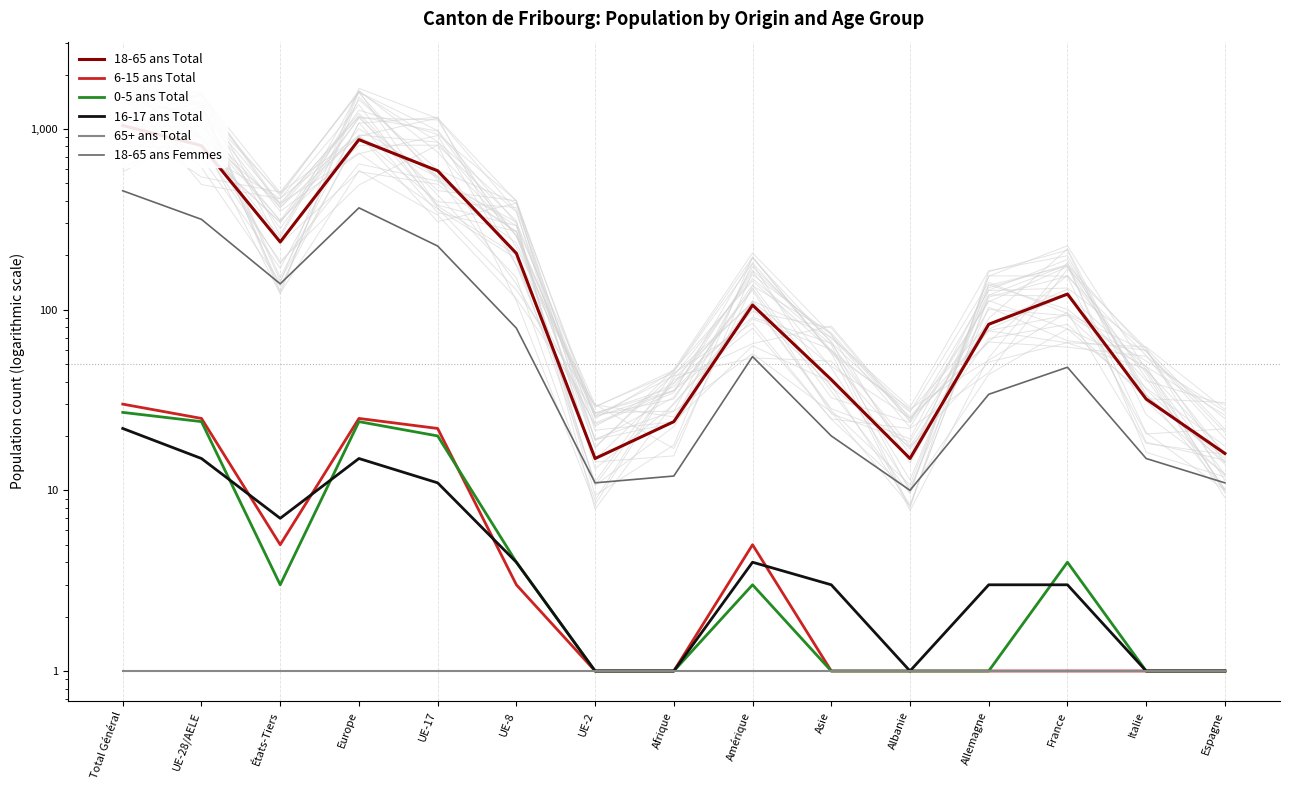

Reading left to right, extract all data points from this chart.

18-65 ans Total: Total Général=1046	UE-28/AELE=809	États-Tiers=237	Europe=873	UE-17=587	UE-8=205	UE-2=15	Afrique=24	Amérique=106	Asie=41	Albanie=15	Allemagne=83	France=122	Italie=32	Espagne=16
6-15 ans Total: Total Général=30	UE-28/AELE=25	États-Tiers=5	Europe=25	UE-17=22	UE-8=3	UE-2=1	Afrique=1	Amérique=5	Asie=1	Albanie=1	Allemagne=1	France=1	Italie=1	Espagne=1
0-5 ans Total: Total Général=27	UE-28/AELE=24	États-Tiers=3	Europe=24	UE-17=20	UE-8=4	UE-2=1	Afrique=1	Amérique=3	Asie=1	Albanie=1	Allemagne=1	France=4	Italie=1	Espagne=1
16-17 ans Total: Total Général=22	UE-28/AELE=15	États-Tiers=7	Europe=15	UE-17=11	UE-8=4	UE-2=1	Afrique=1	Amérique=4	Asie=3	Albanie=1	Allemagne=3	France=3	Italie=1	Espagne=1
65+ ans Total: Total Général=1	UE-28/AELE=1	États-Tiers=1	Europe=1	UE-17=1	UE-8=1	UE-2=1	Afrique=1	Amérique=1	Asie=1	Albanie=1	Allemagne=1	France=1	Italie=1	Espagne=1
18-65 ans Femmes: Total Général=455	UE-28/AELE=316	États-Tiers=139	Europe=366	UE-17=225	UE-8=79	UE-2=11	Afrique=12	Amérique=55	Asie=20	Albanie=10	Allemagne=34	France=48	Italie=15	Espagne=11